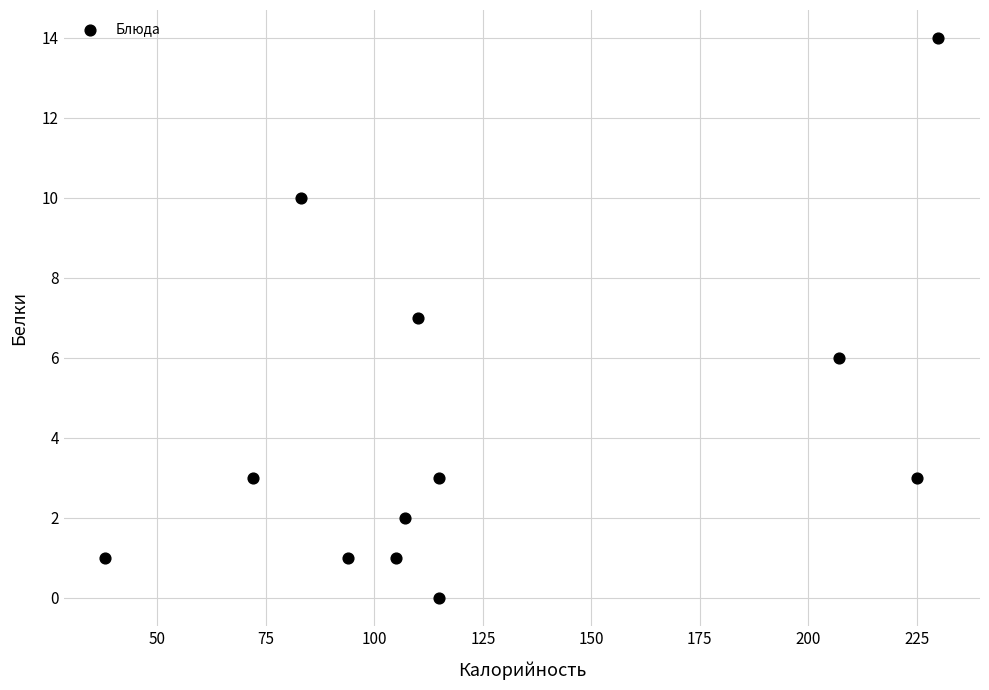

What is the average Y value?

4